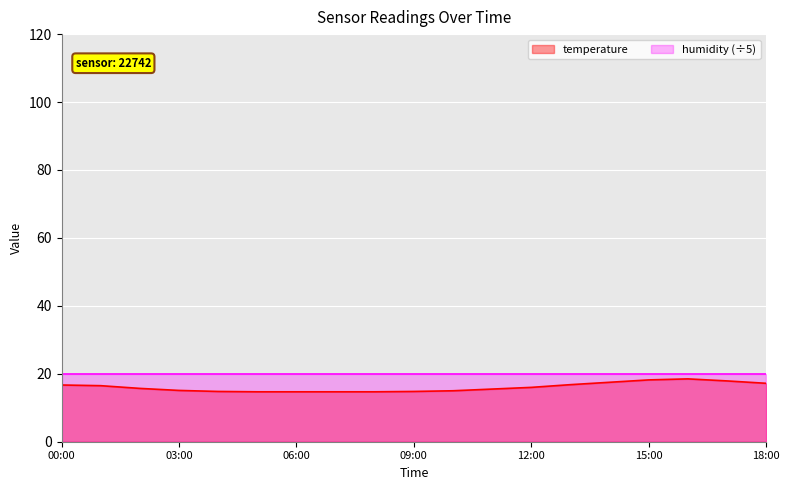

Reading right to left, extract all data points from this chart.

18:00=17.2	17:00=17.9	16:00=18.5	15:00=18.2	14:00=17.5	13:00=16.8	12:00=16.0	11:00=15.5	10:00=15.0	09:00=14.8	08:00=14.7	07:00=14.7	06:00=14.7	05:00=14.7	04:00=14.8	03:00=15.1	02:00=15.7	01:00=16.5	00:00=16.7